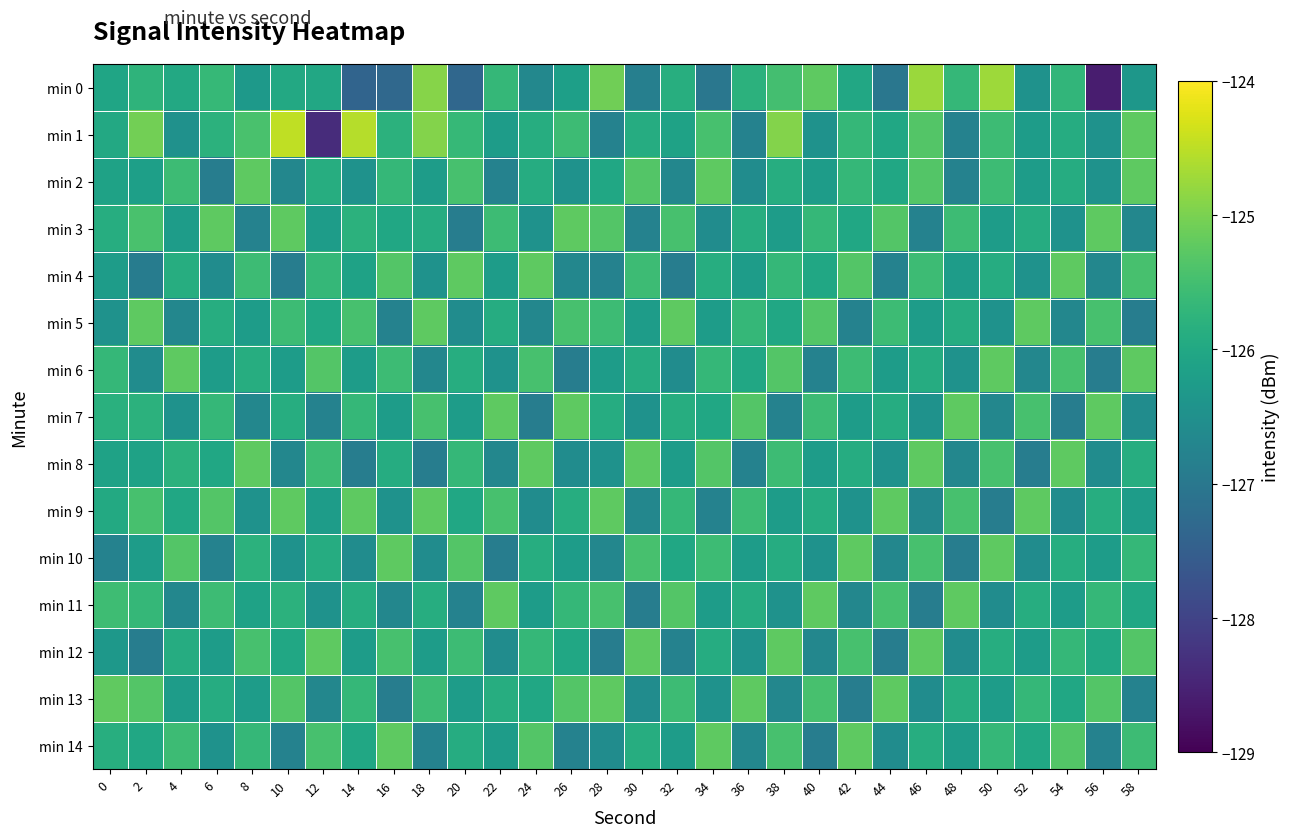

List the series in order of their peak value, lowest first.

min 2, min 3, min 4, min 5, min 6, min 7, min 8, min 9, min 10, min 11, min 12, min 14, min 13, min 0, min 1